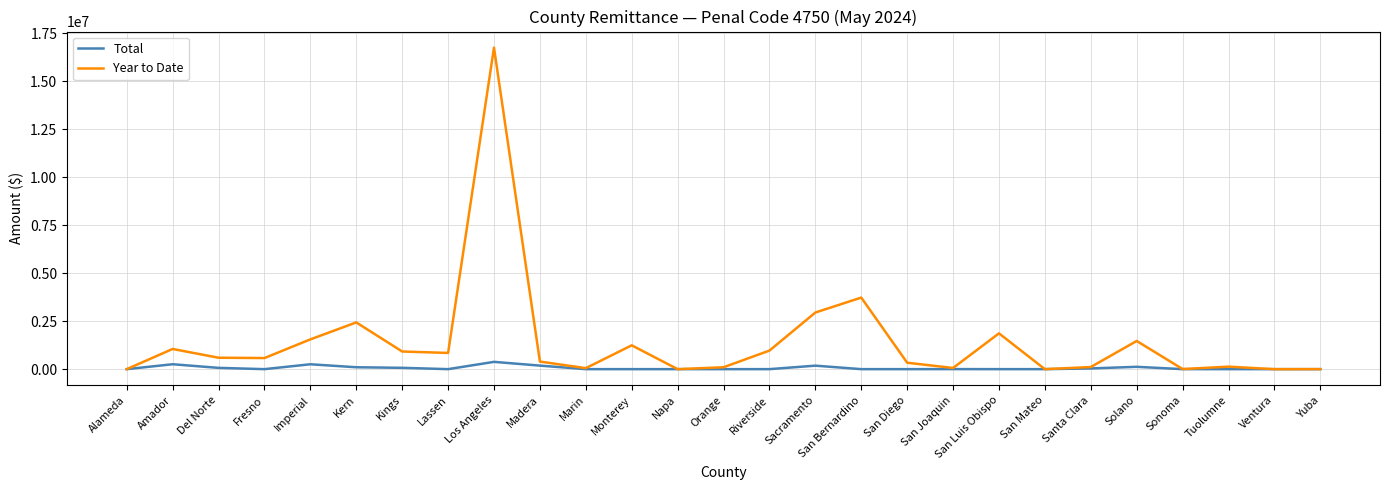

What is the difference between the maximum and minimum values in the Total series?

379523